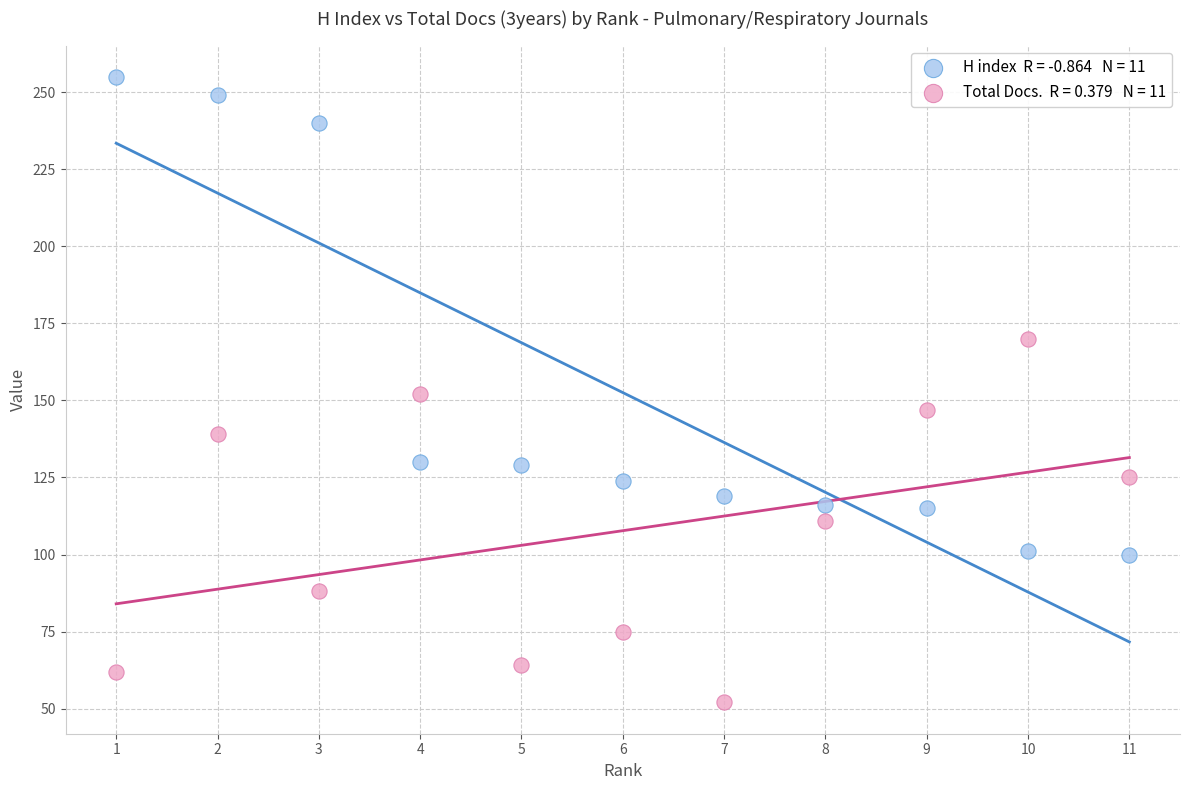

Across all data points, what is the range of Y values (max minus min)?

203